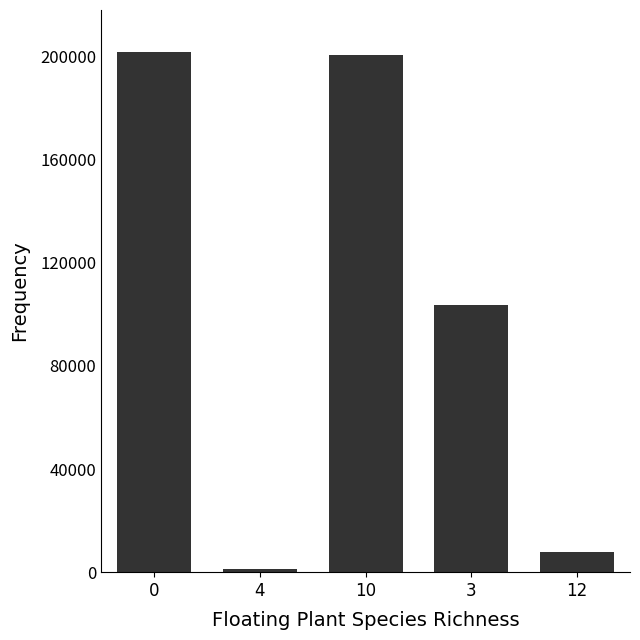

What is the change in value from 3 to 12?

-95759.4